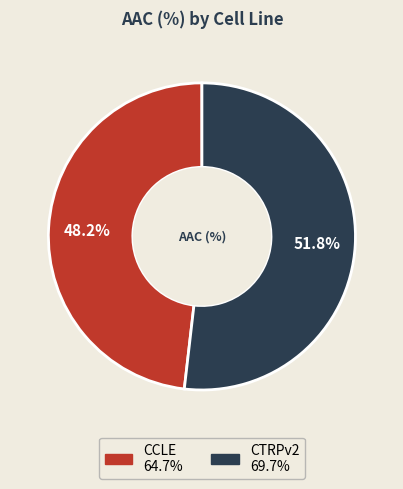

To the nearest percent, what is the difference between the CCLE and CTRPv2 slice percentages?

4%